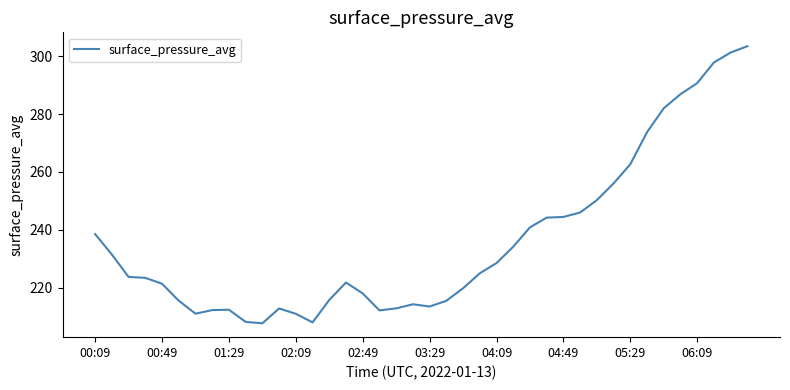

What is the difference between the maximum and minimum values?

95.8